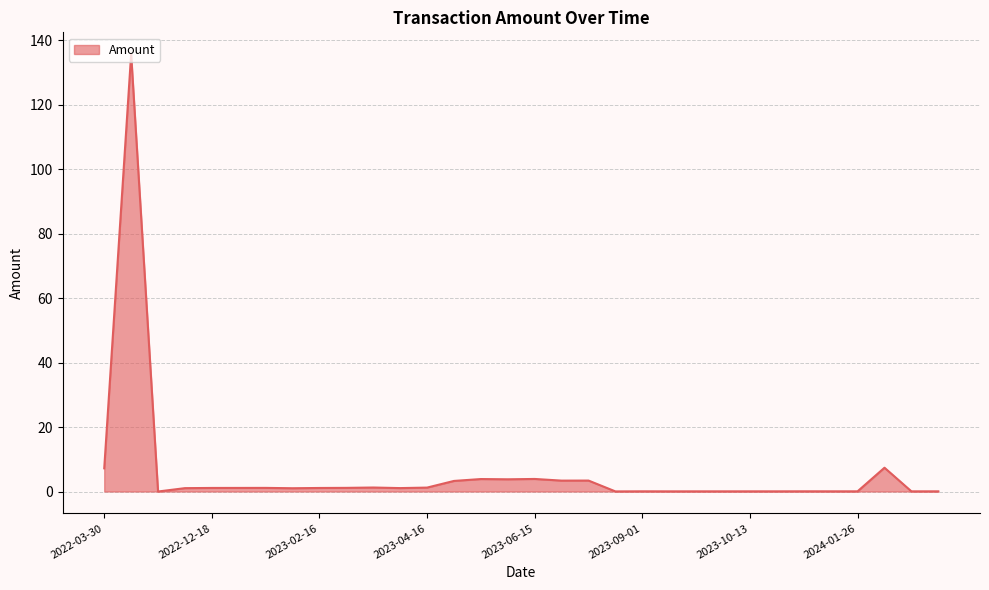

What is the maximum value shown in the chart?

135.6